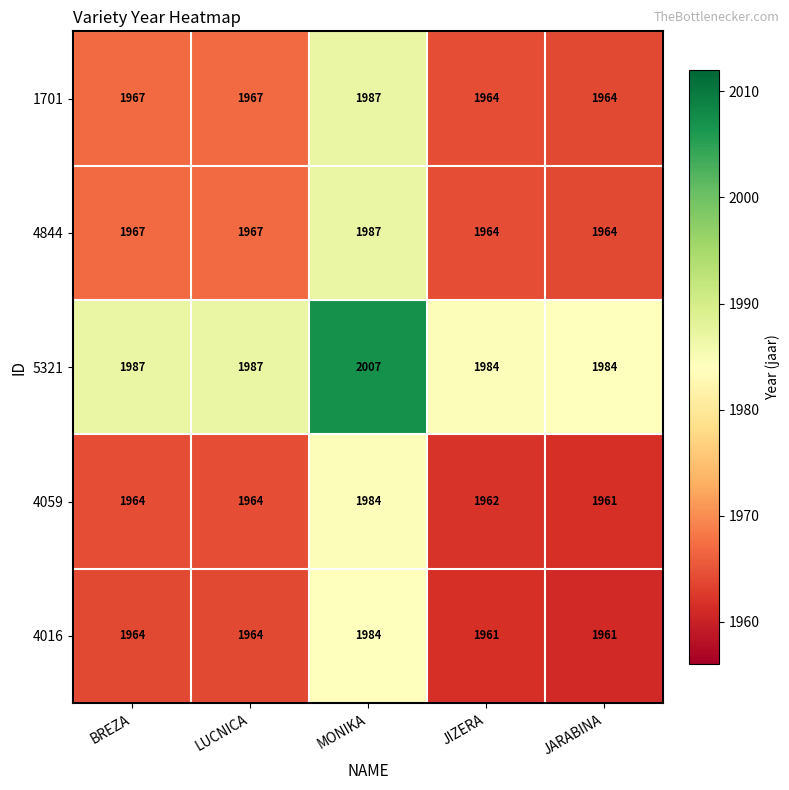

What is the spread (max minus min) of values at JIZERA?

23